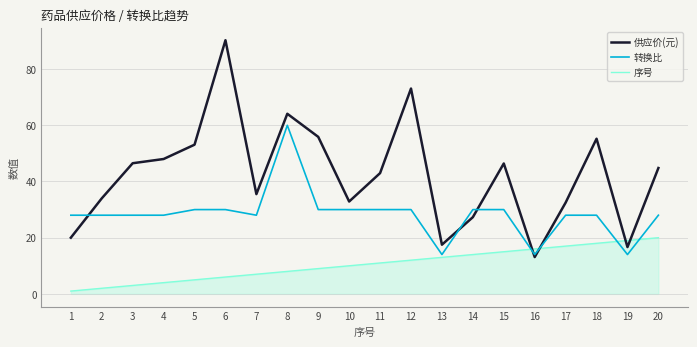

What is the spread (max minus min) of values at 8?

56.1